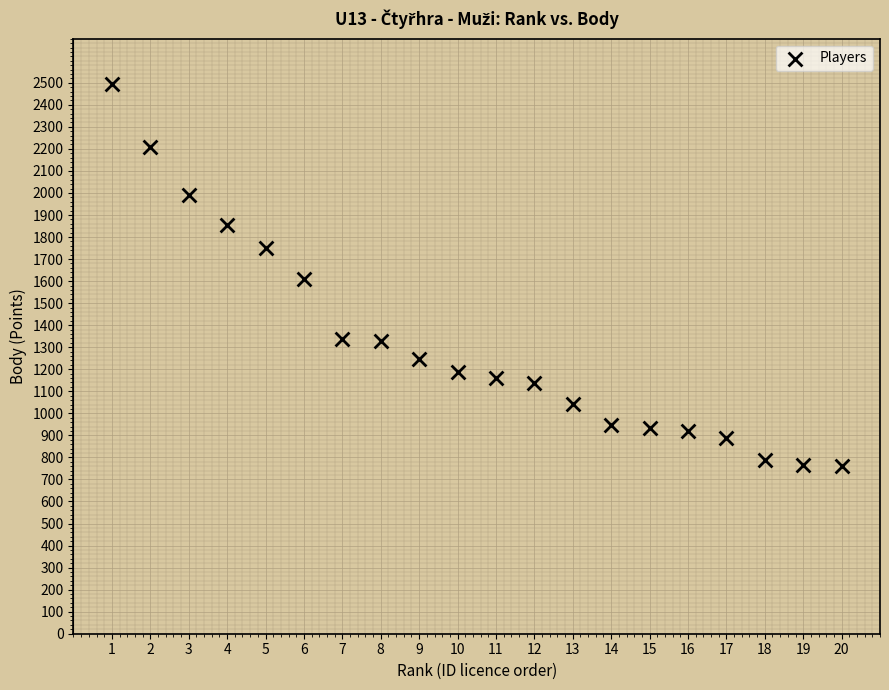

What is the range of Y values (max minus min)?

1733